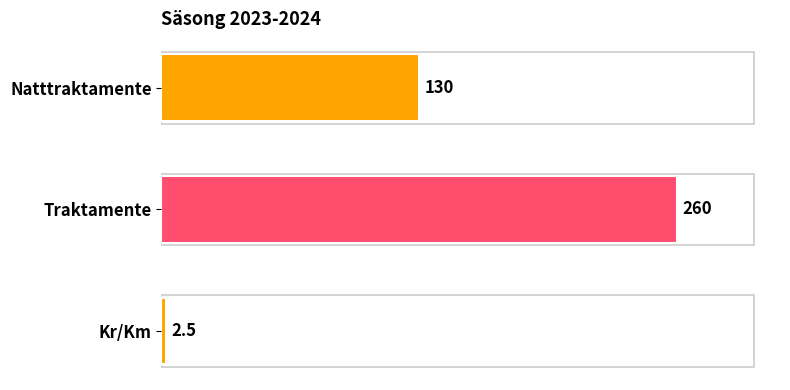

Is it true that the value at Traktamente is 260.0?

True